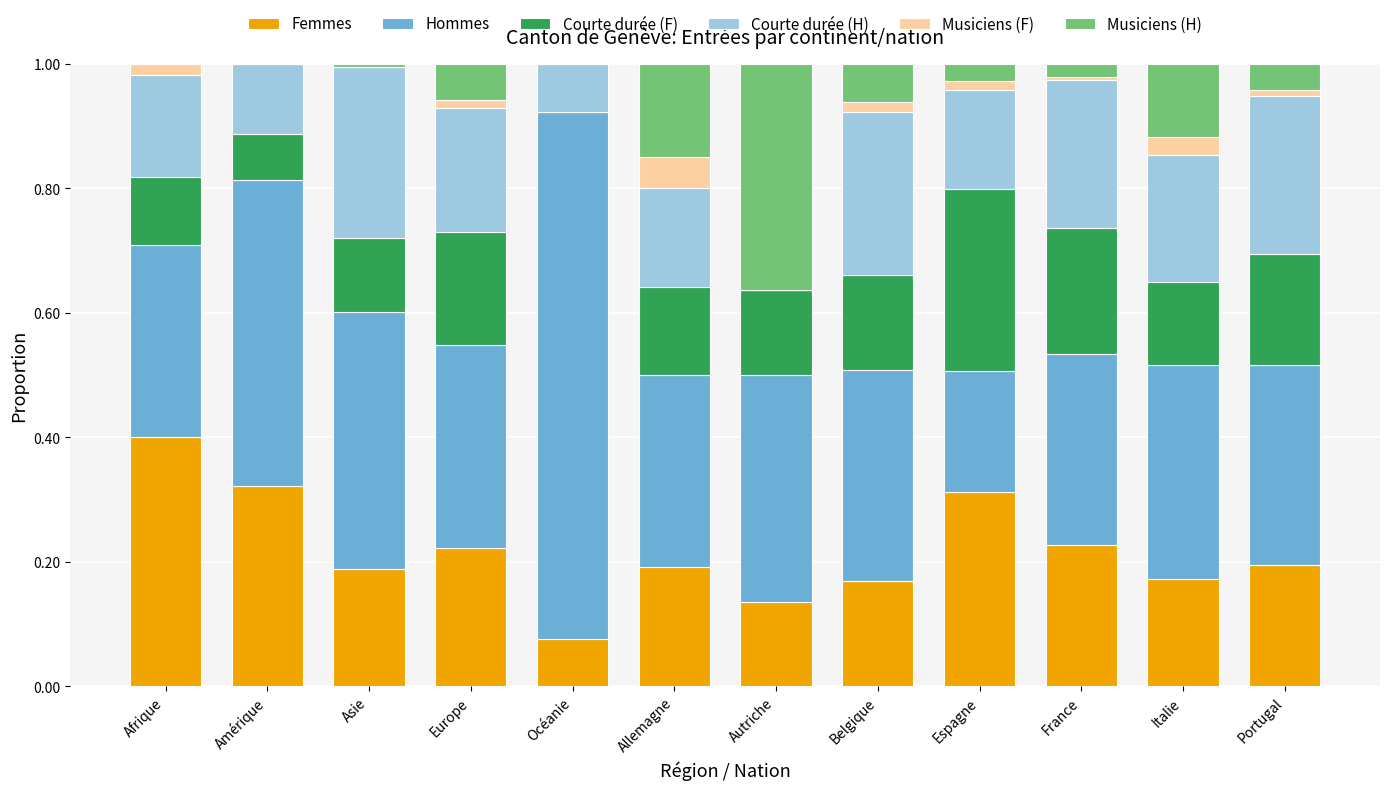

What is the total value across all series at Allemagne?

1.0